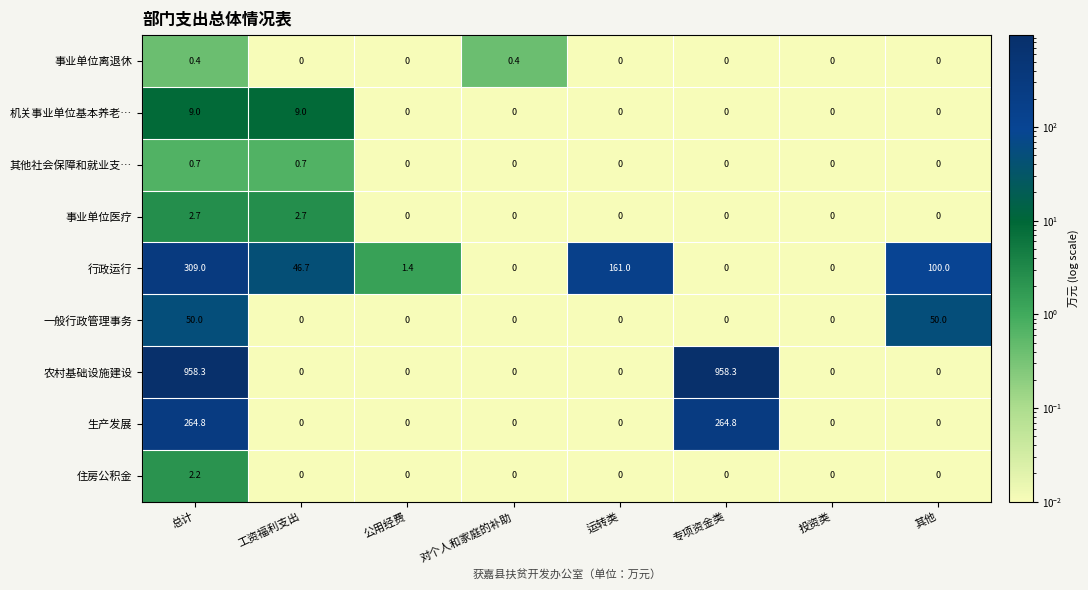

Count the 机关事业单位基本养老… values in the range 0 to 9.

8